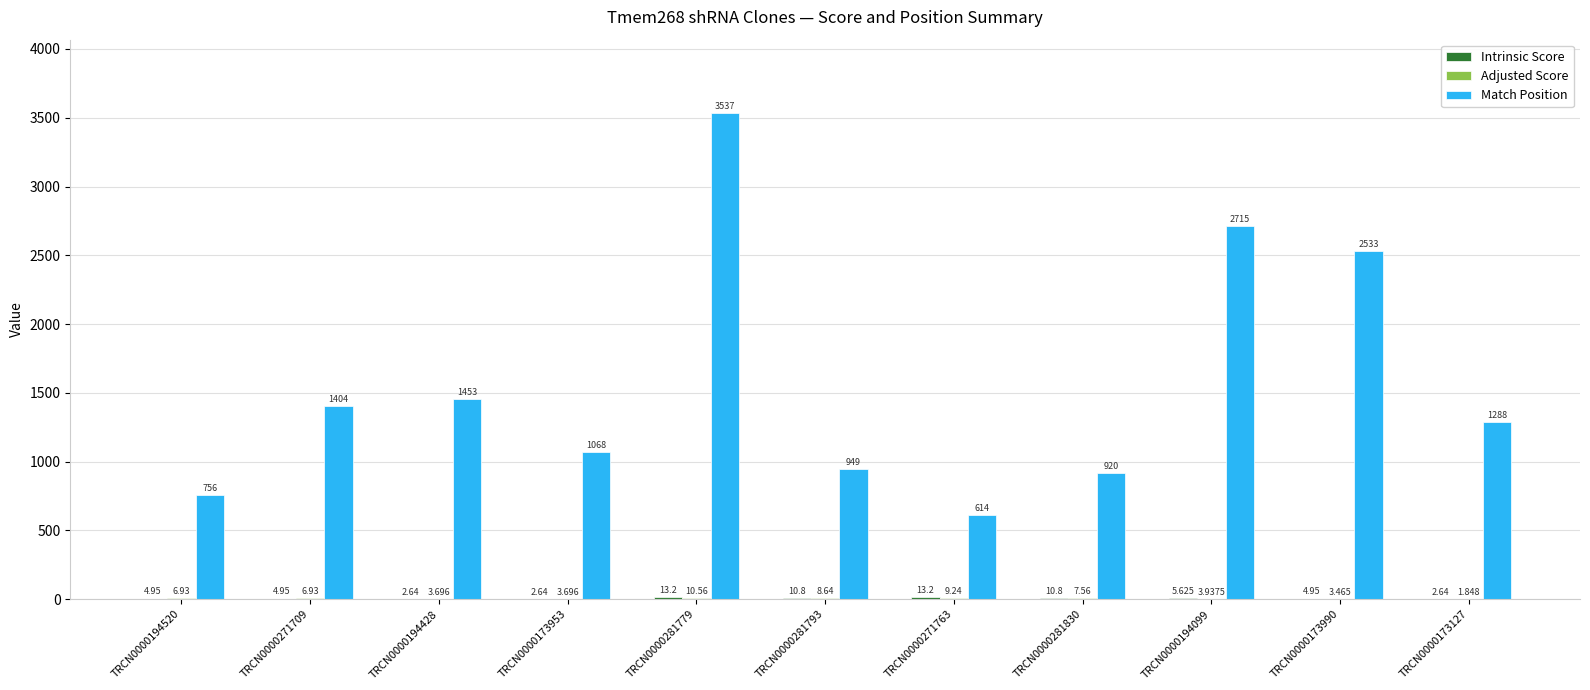

At how many categories does at least one series exceed 2261?

3